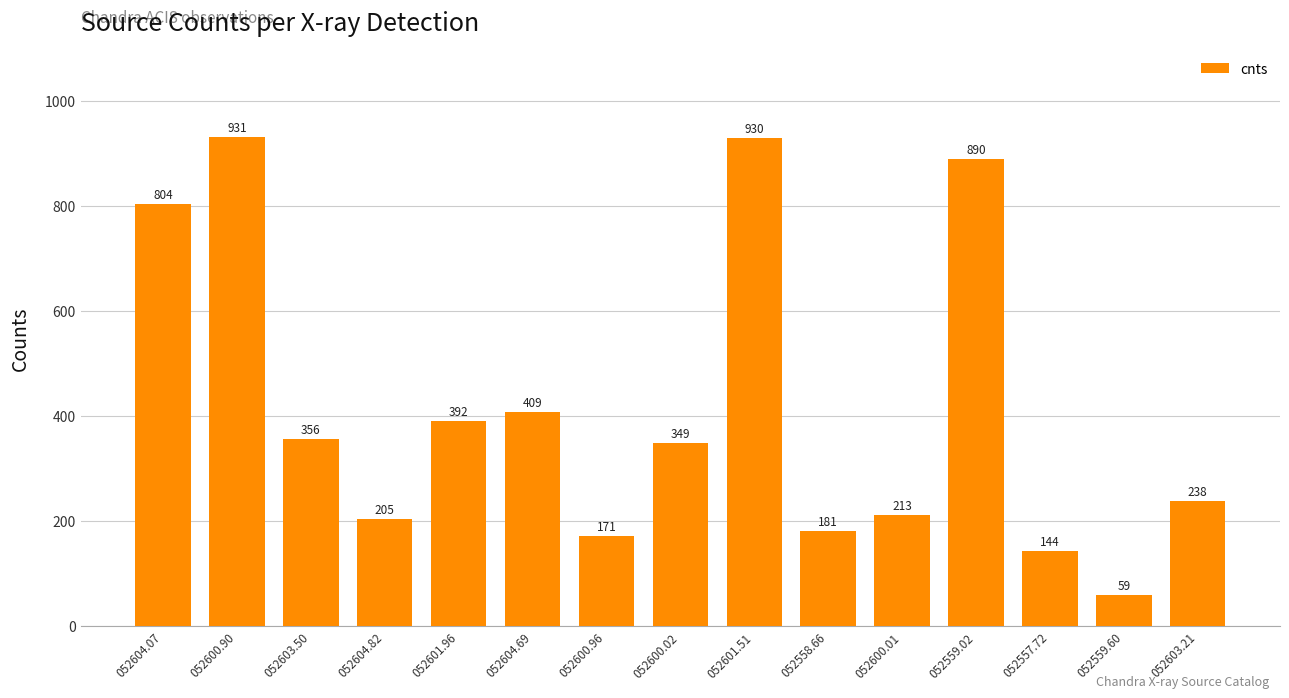

What position from the right is 052600.96?

9